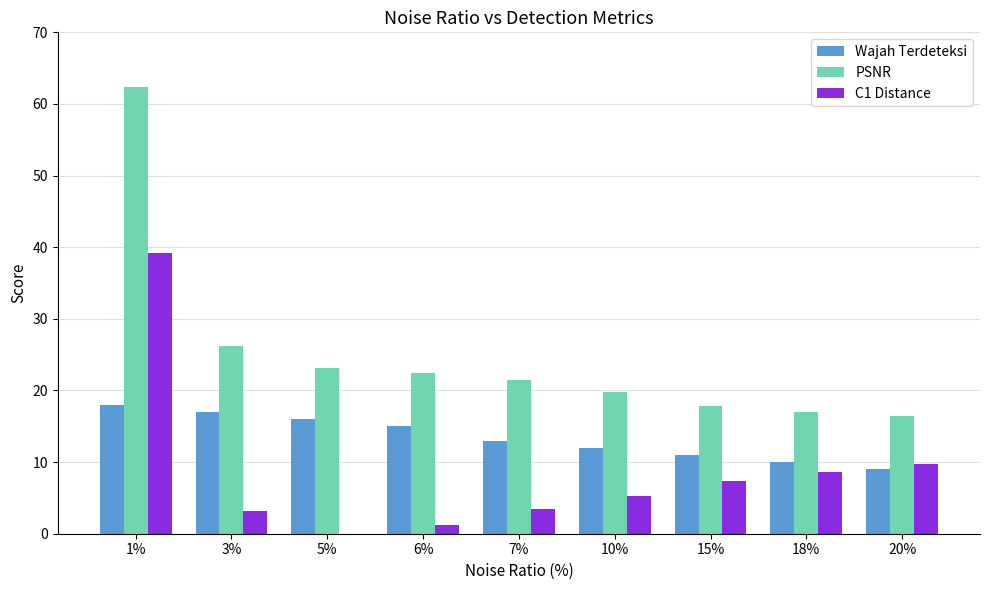

At which category is the sum across all series the highest?

1%